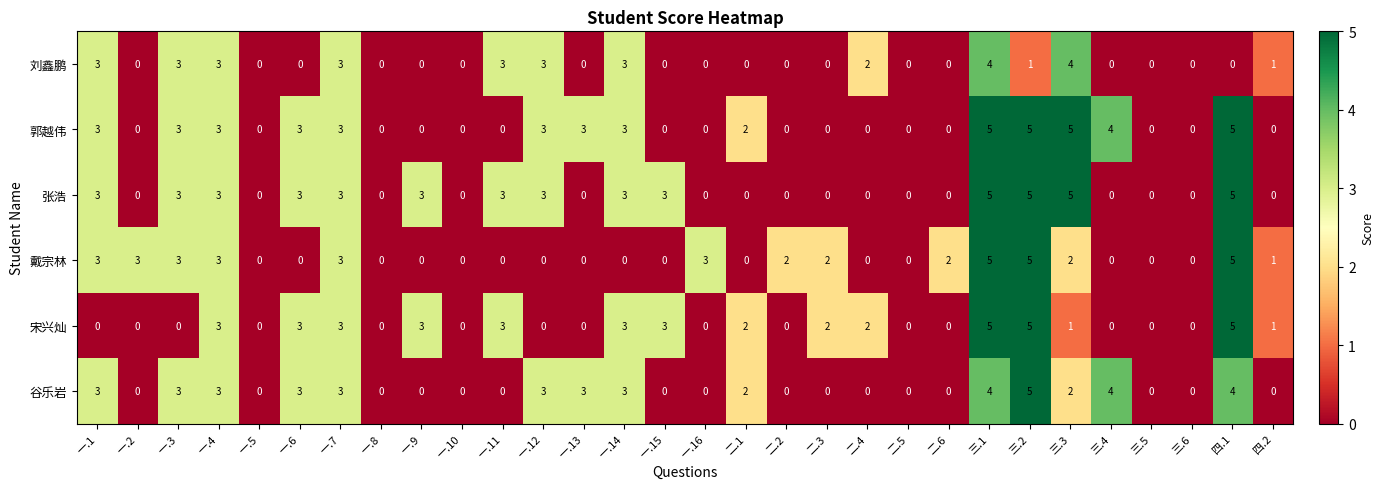

How many positive values does the 宋兴灿 series have?

15